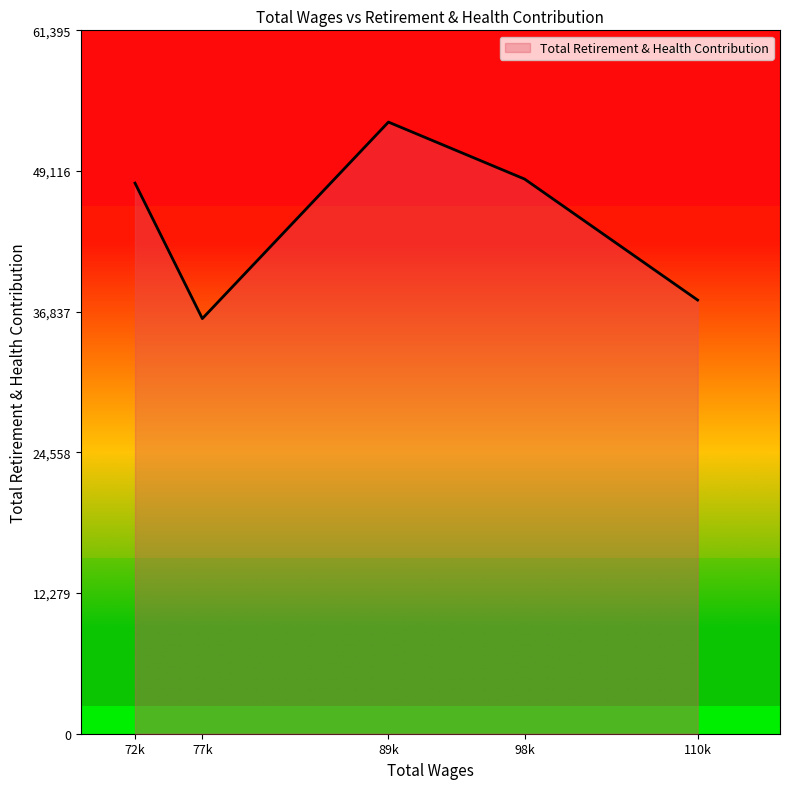

Is it true that the value at 77k is 36235?

True